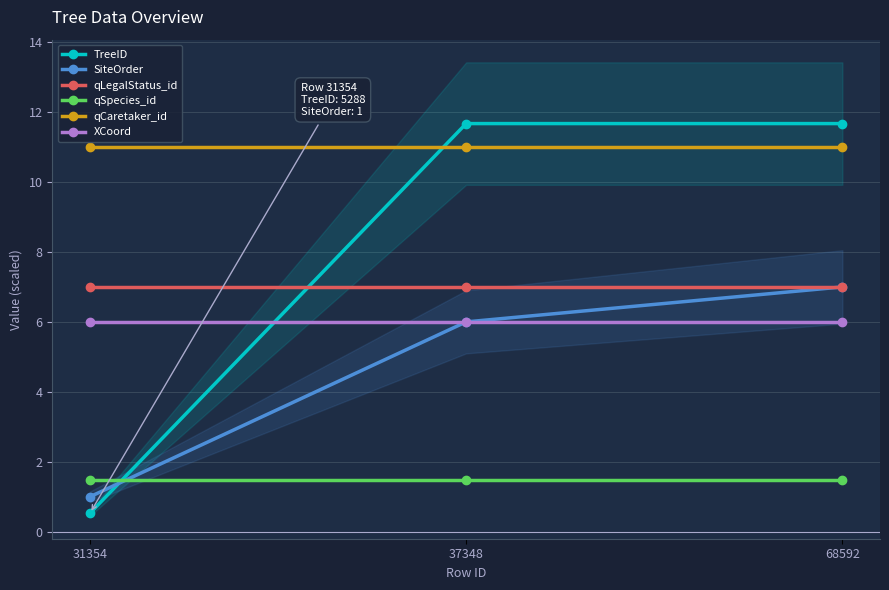

True or false: qSpecies_id has a value of 0.8 at 68592.

False